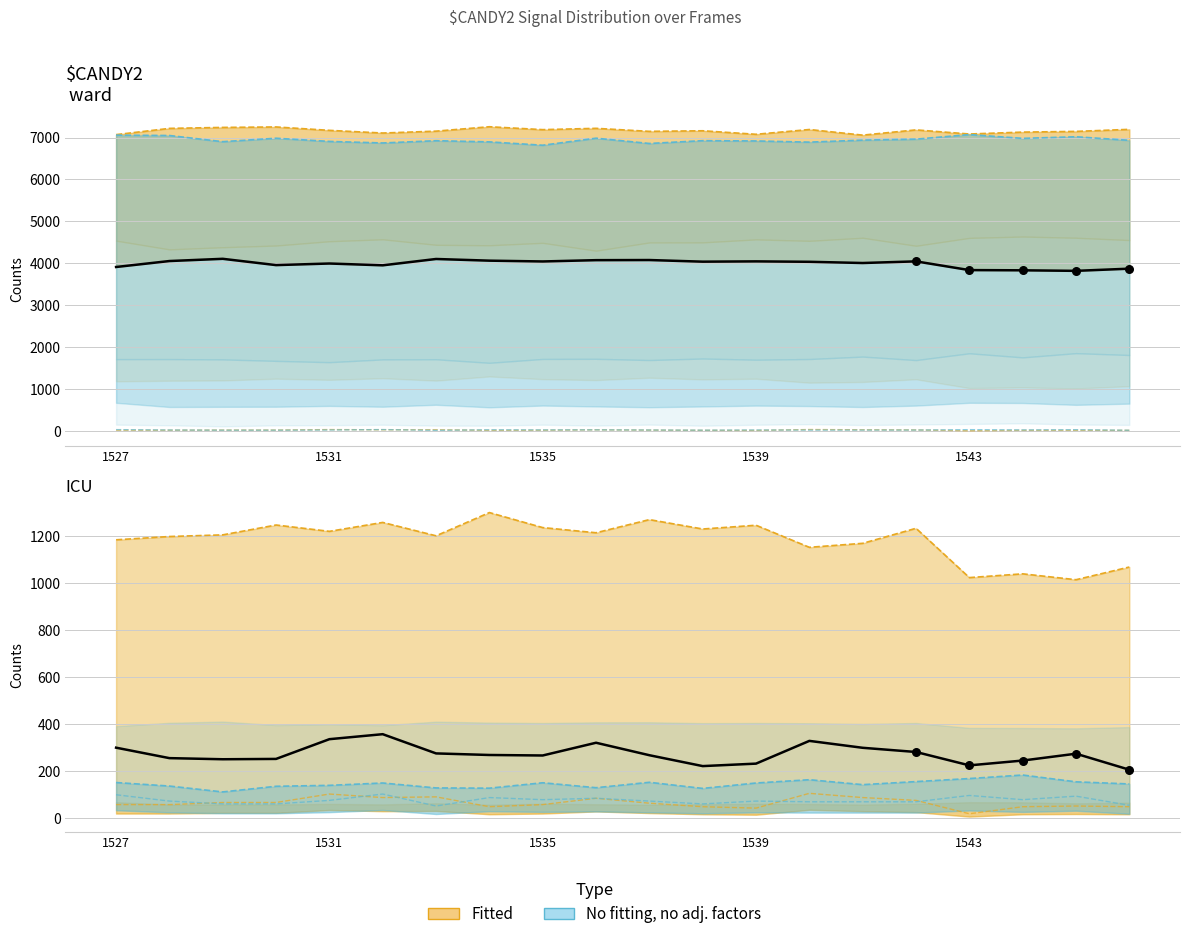

Which series reaches the minimum Y coordinate?

base_avg